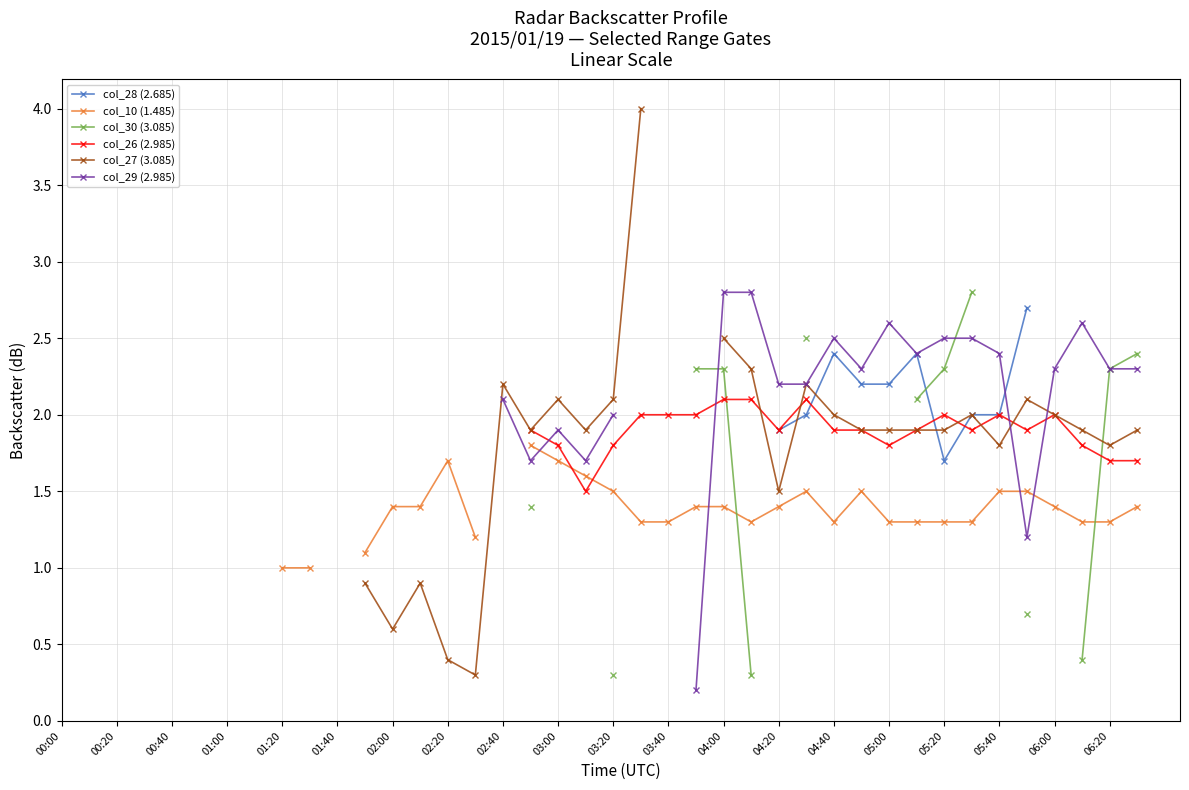

At which category is the sum across all series the highest?

27